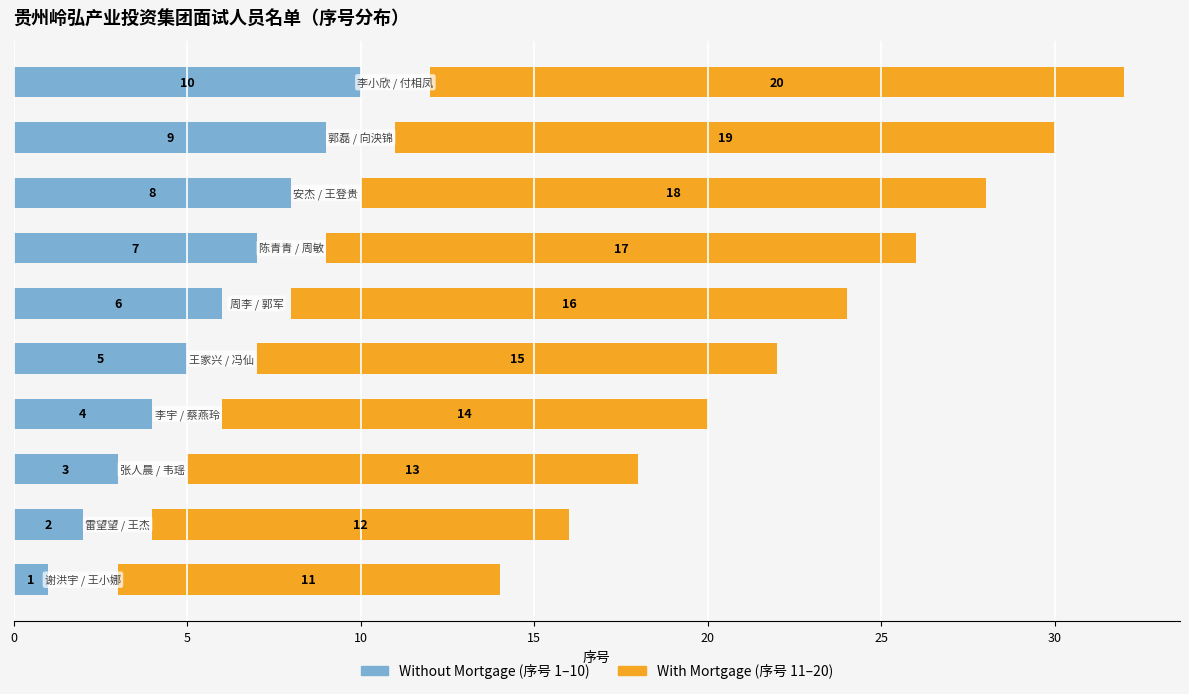

How many bars are there in total?

20